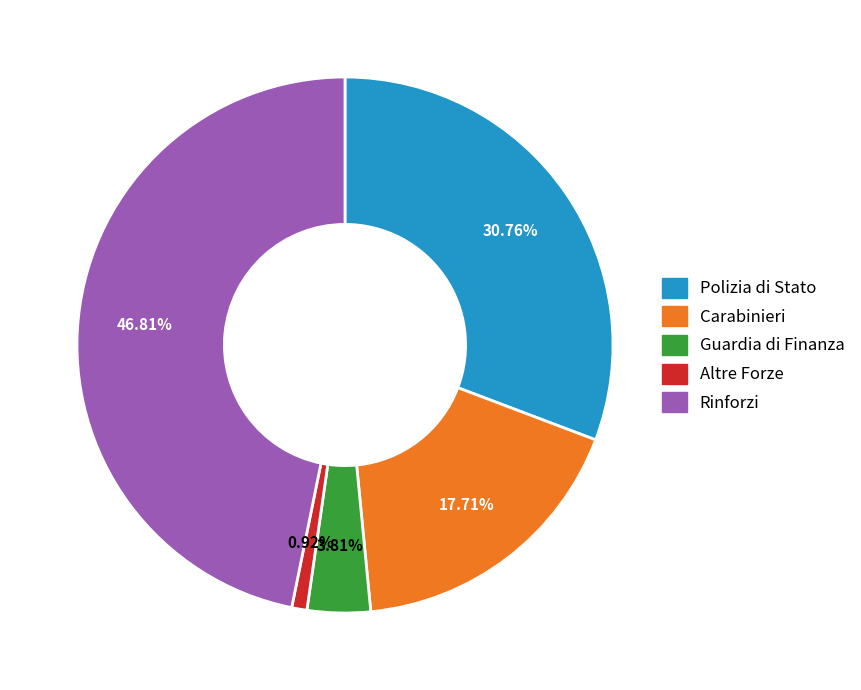

Which slice is the smallest?

Altre Forze